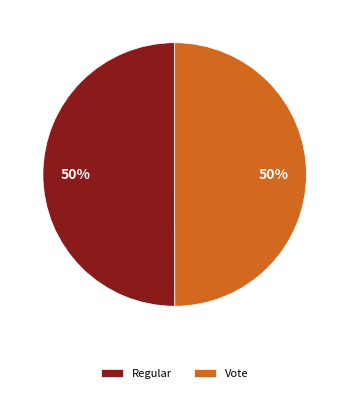

Is the sum of Regular and Vote greater than half?

Yes